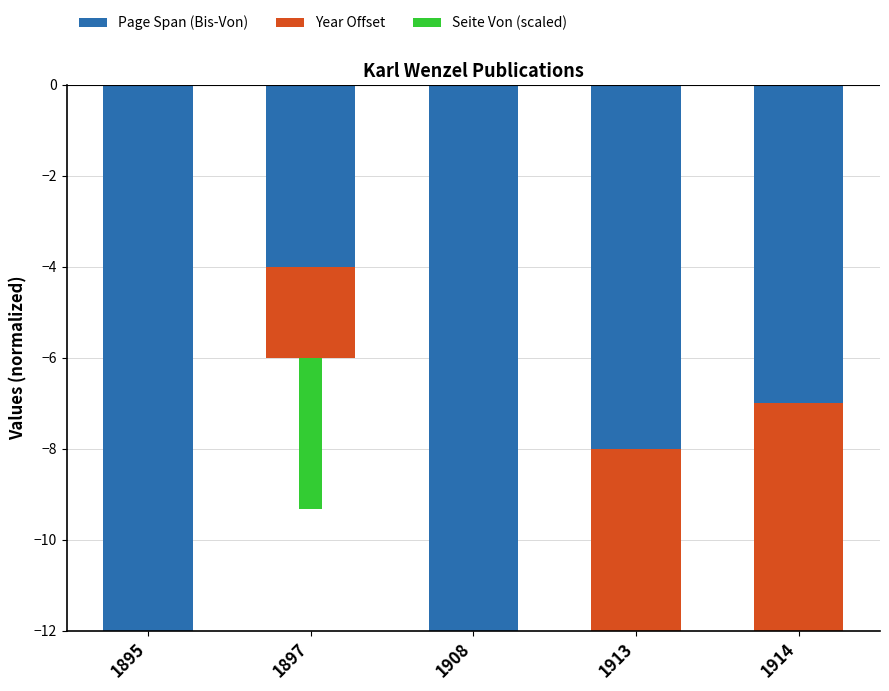

At how many categories does at least one series exceed -51?

5